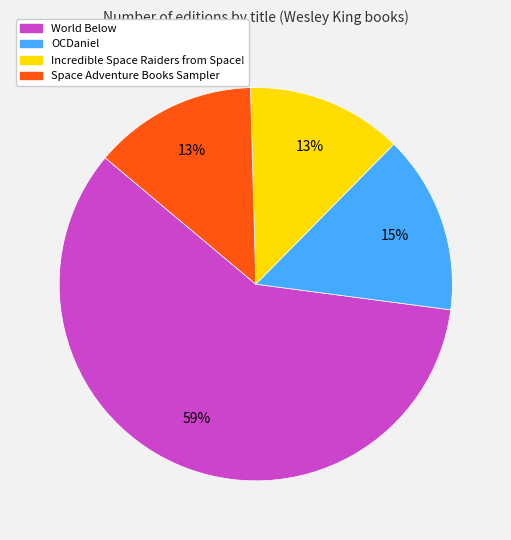

What is the largest slice in the pie chart?

World Below